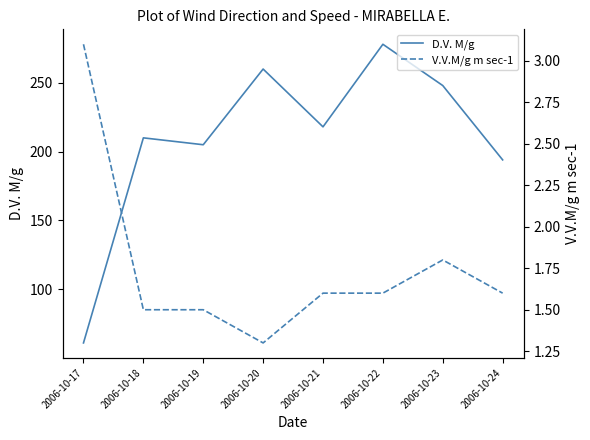

How many series are shown in this chart?

2